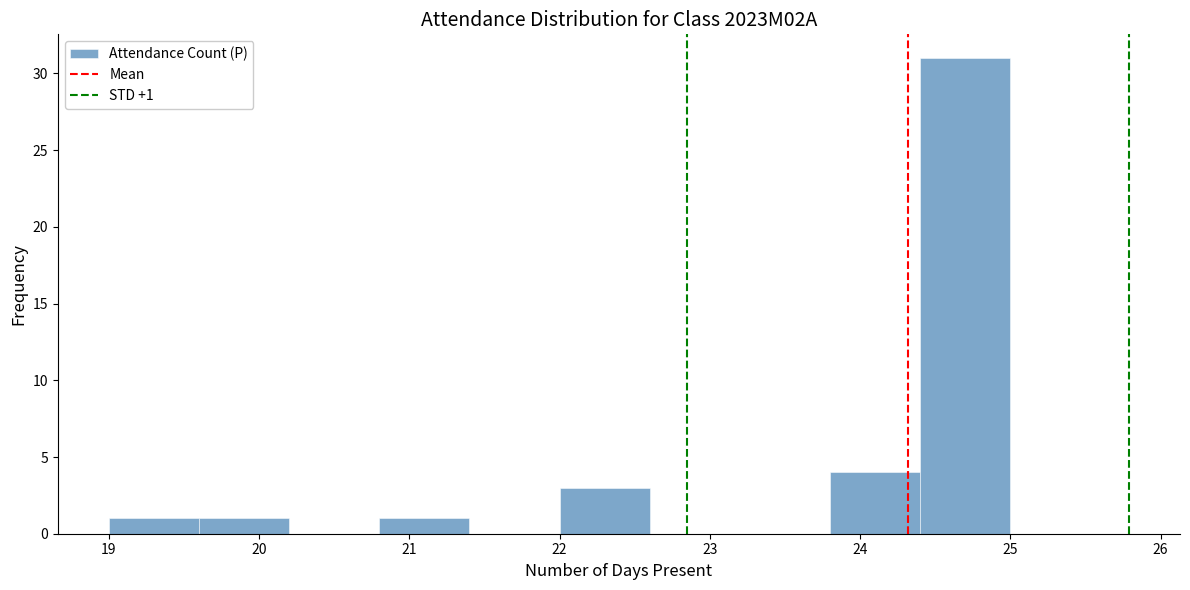

Over which range of the x-axis is the bar tallest?

24.4 to 25.0